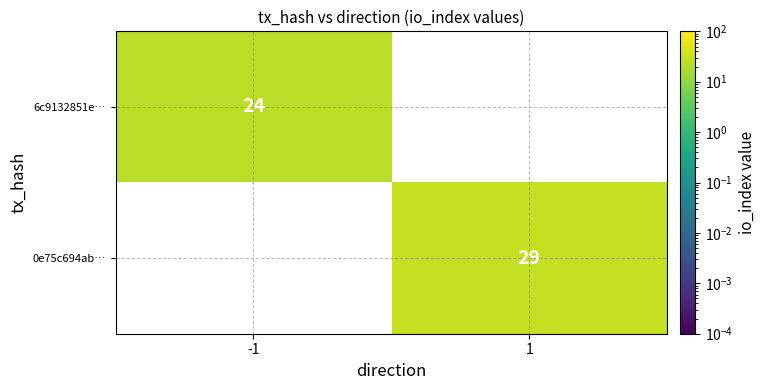

Is it true that 0e75c694ab… equals 50 at 1?

False